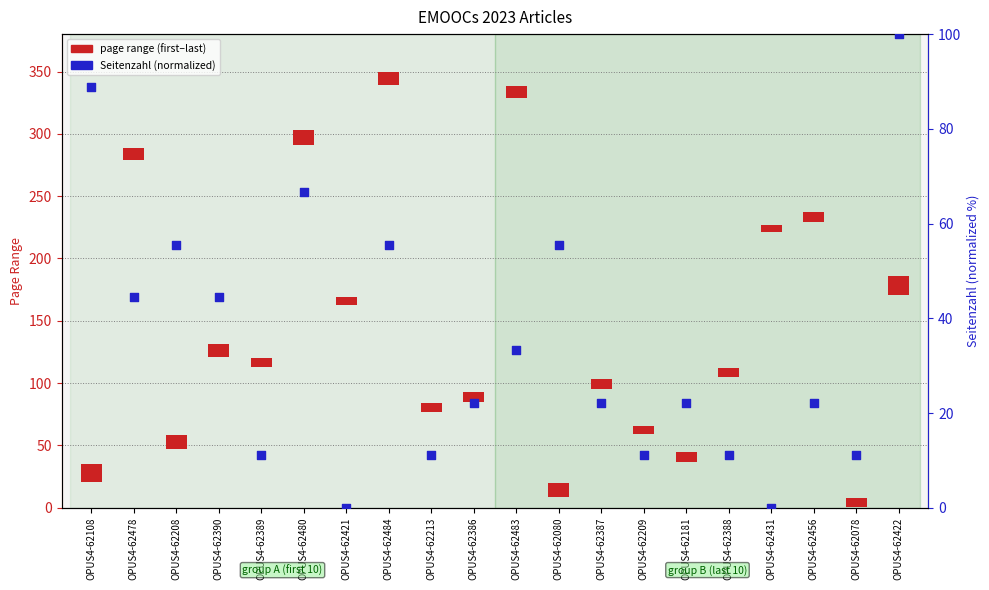

Is the value of Seitenzahl (normalized) at OPUS4-62390 greater than the value of Quelle:Erste–Letzte Seite at OPUS4-62431?

Yes